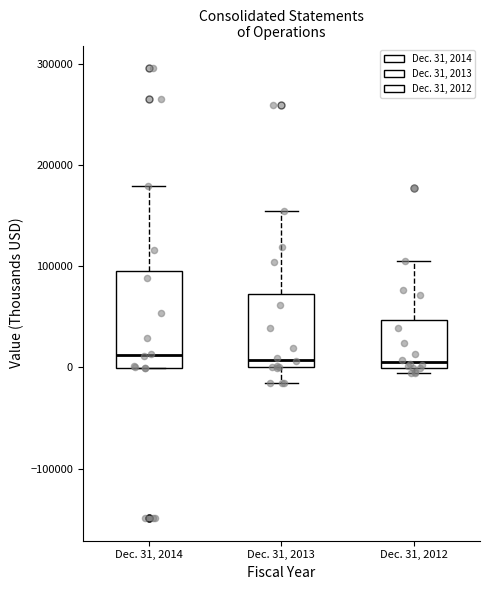

Where does the lower whisker of the box for Dec. 31, 2013 end on the y-axis? The values are not printed on the chart, so give them approximately, as read against the axis.

-20000